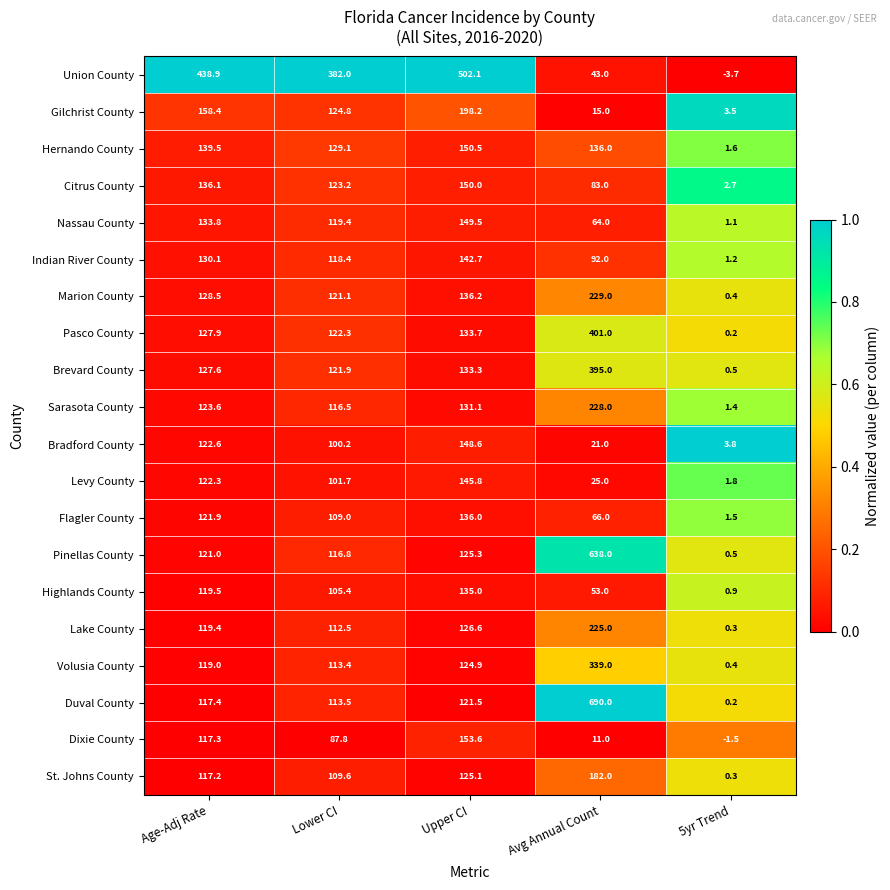

What is the sum of all Indian River County values?

484.4